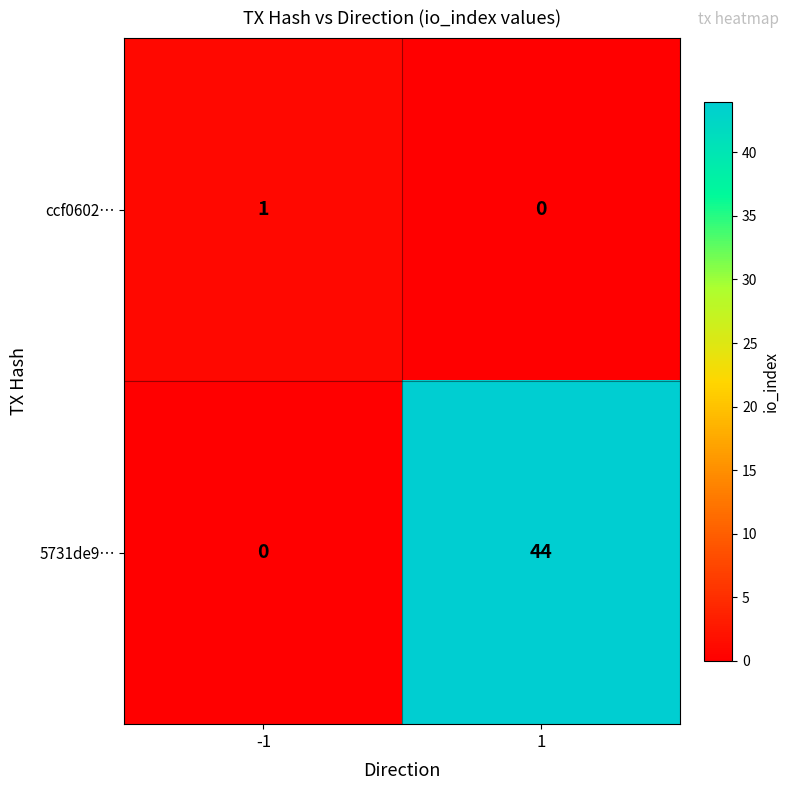

What is the maximum value shown in the chart?

44